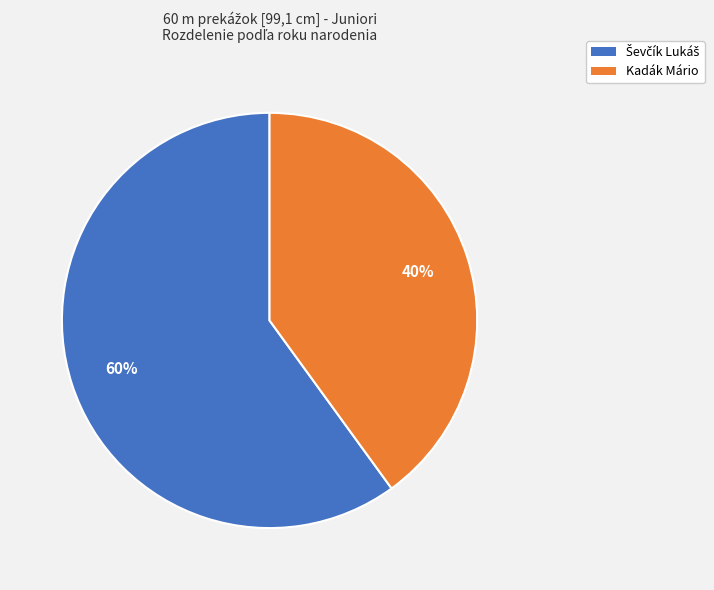

To the nearest percent, what is the difference between the largest and smallest slice percentages?

20%